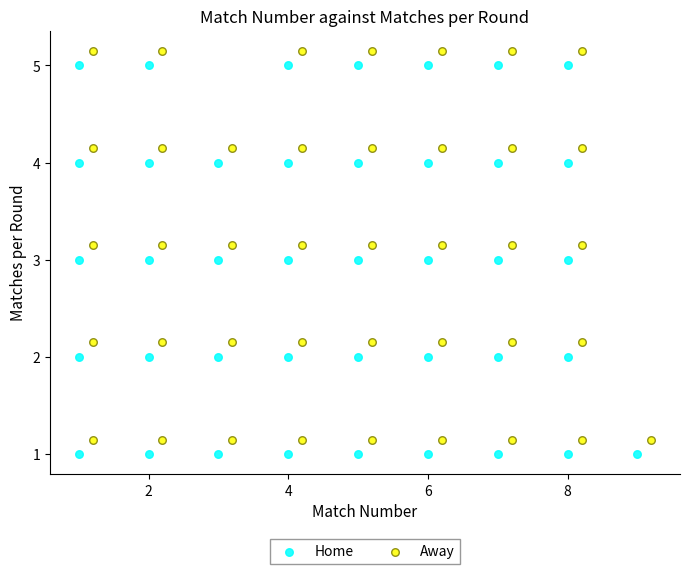

What are all the series names shown in the legend?

Home, Away